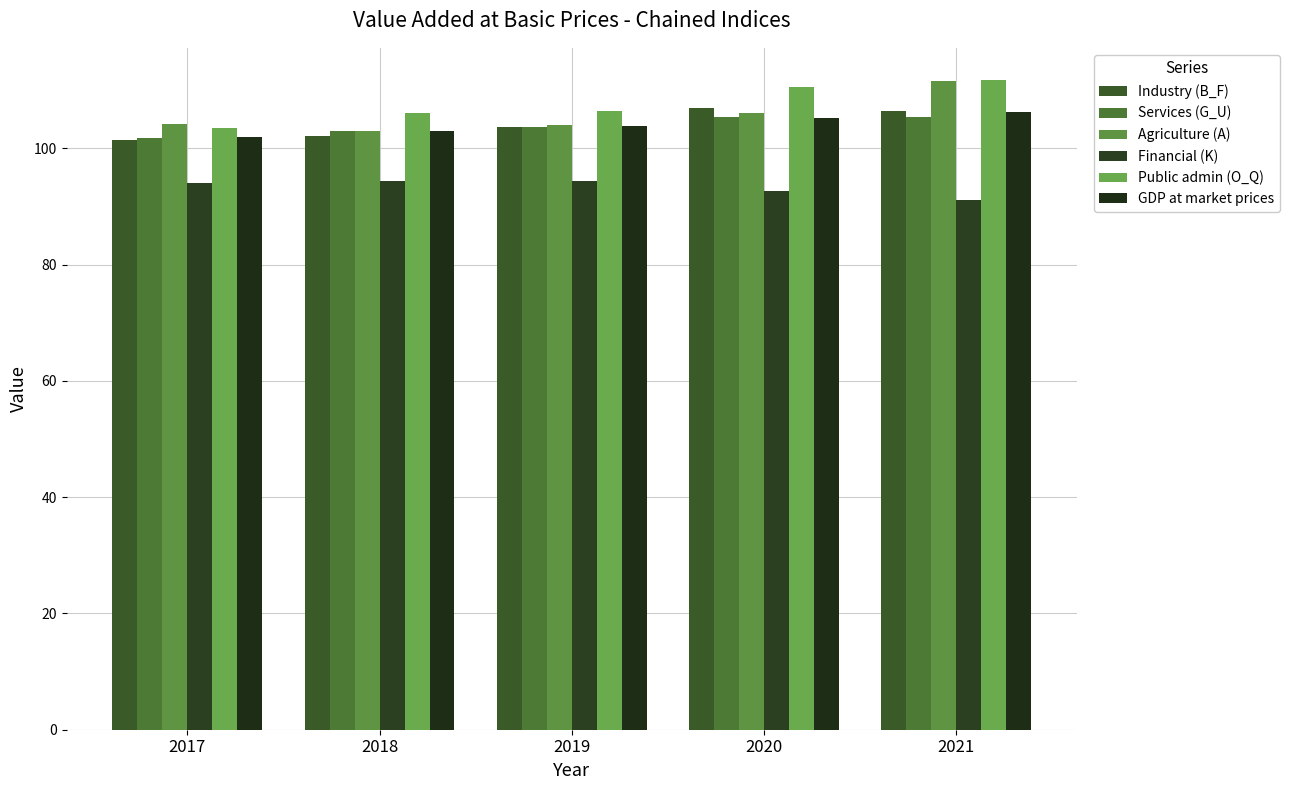

At which category is the sum across all series the highest?

2021